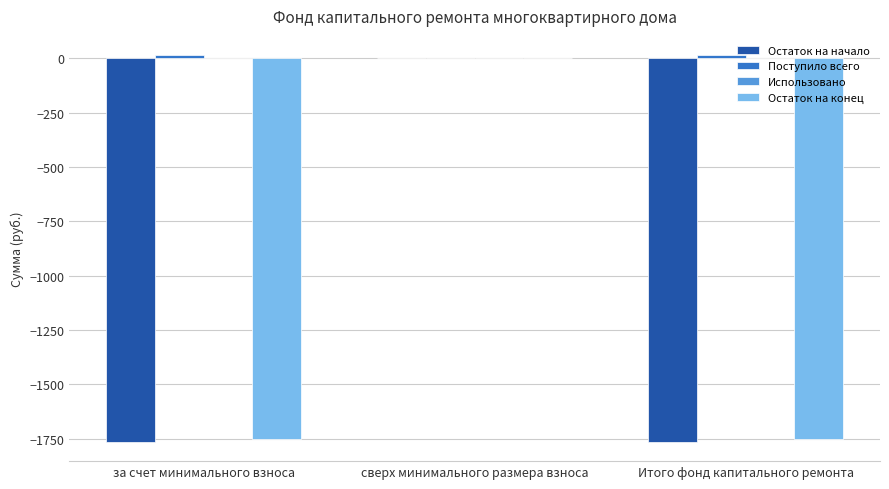

Does the chart contain stacked bars?

No